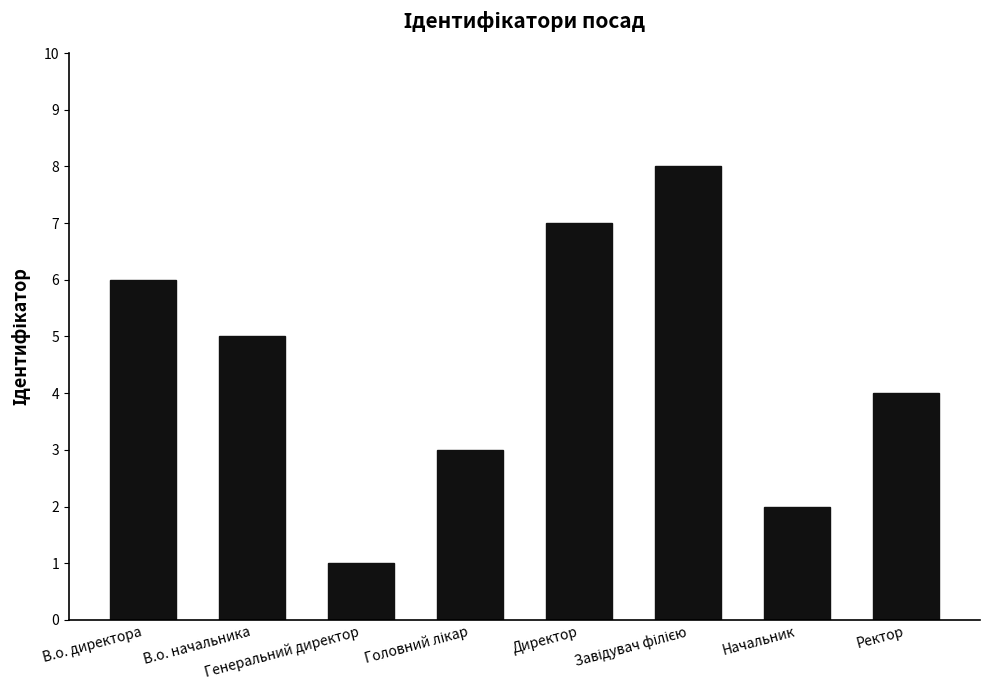

What is the sum of all values?

36